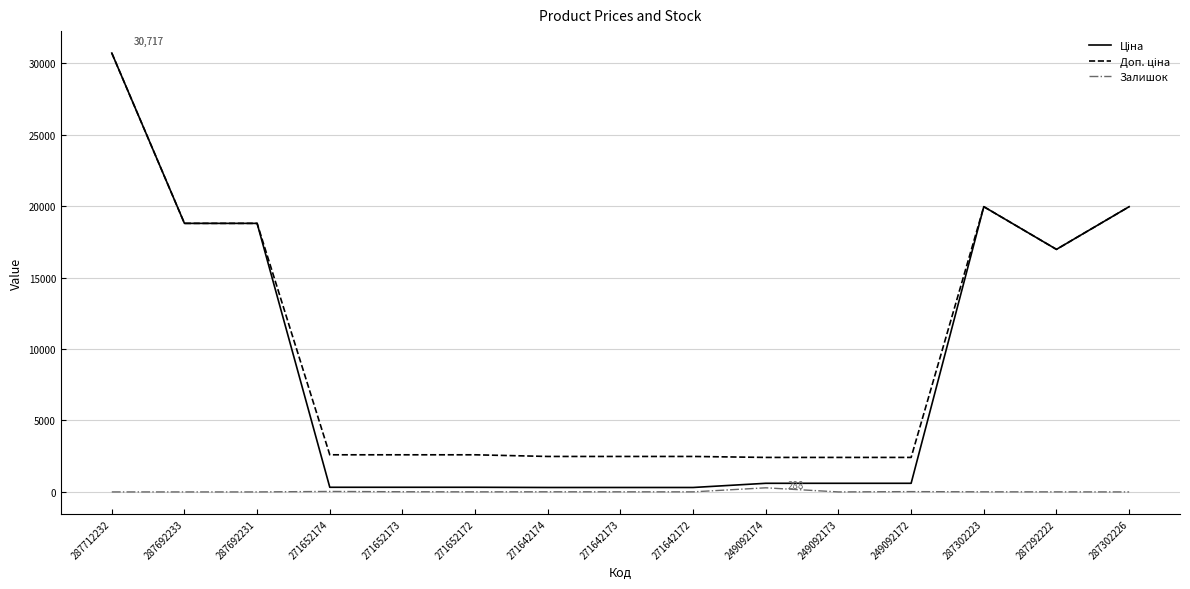

The Залишок series shows 7.0 at 271642173. True or false?

True